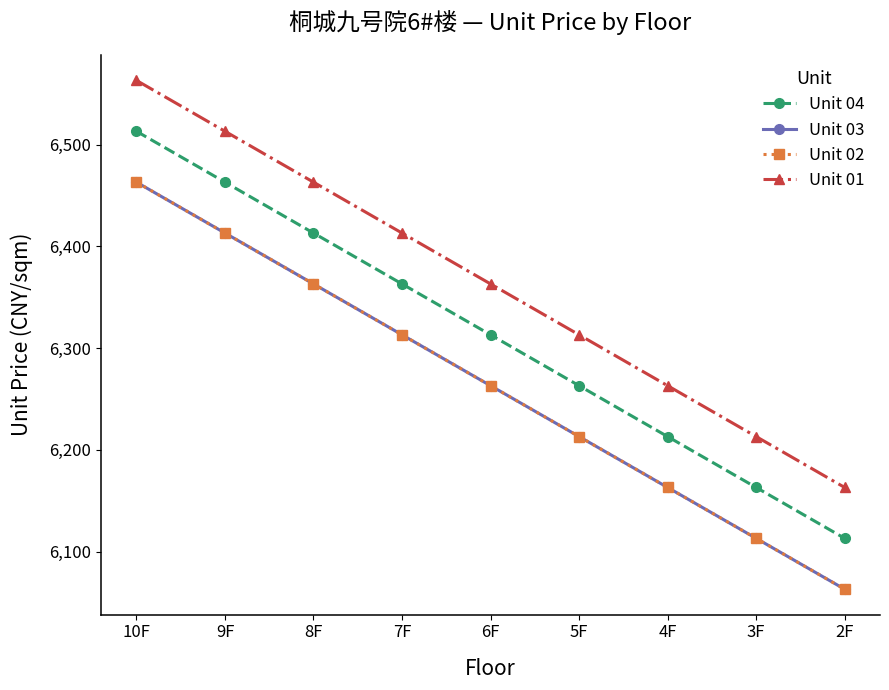

What is the sum of the Unit 01 values at 3F and 9F?

12726